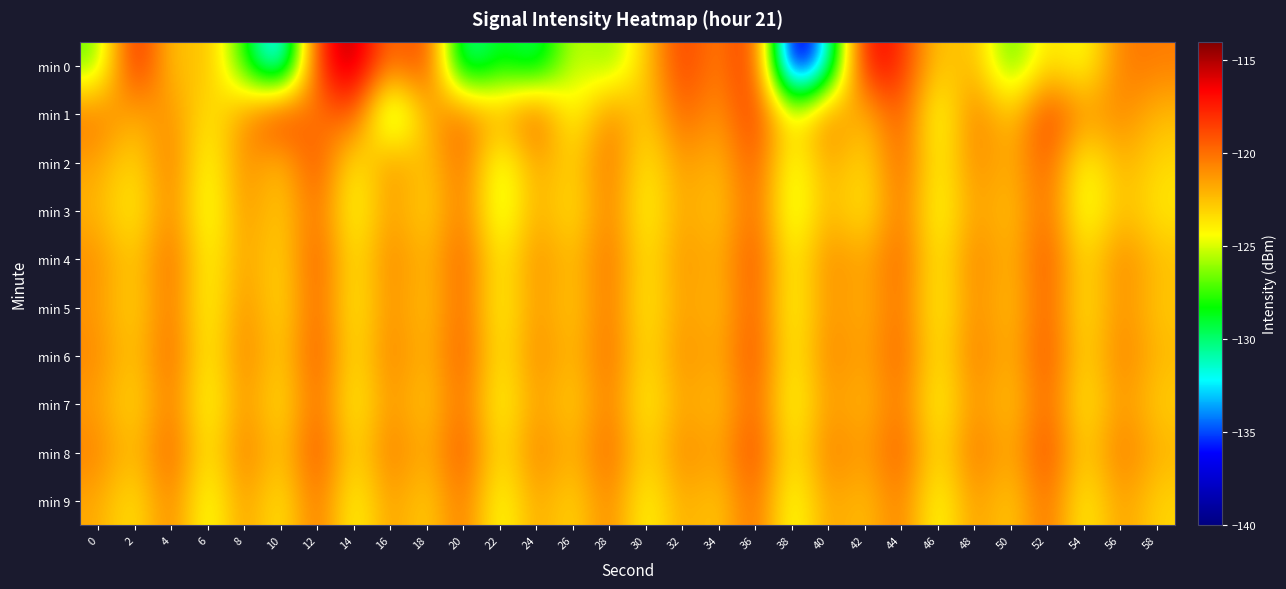

How many data points does each series have?

30